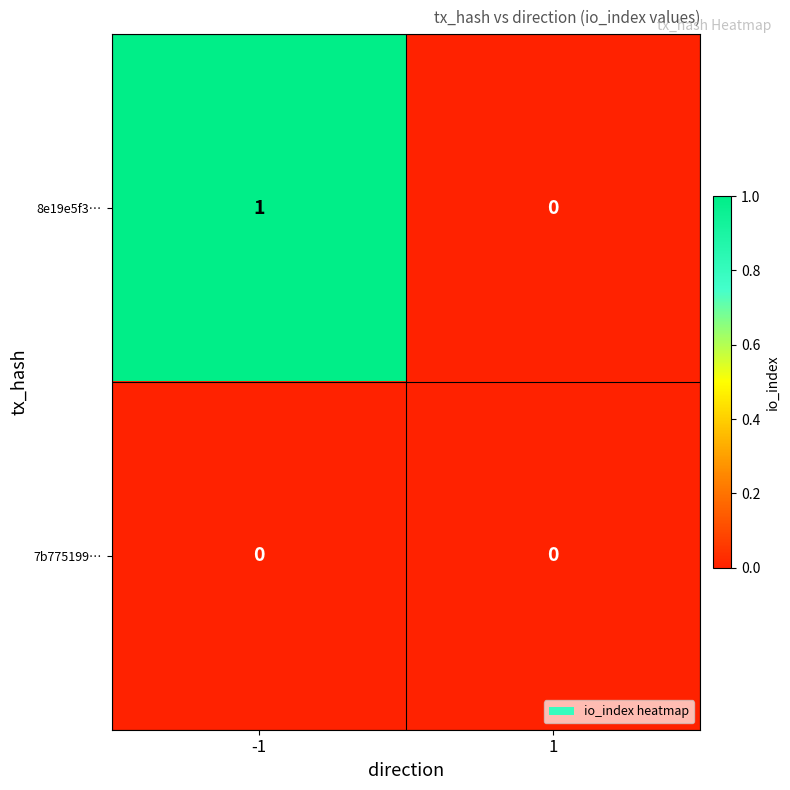

Which series has the largest total across all categories?

8e19e5f3…